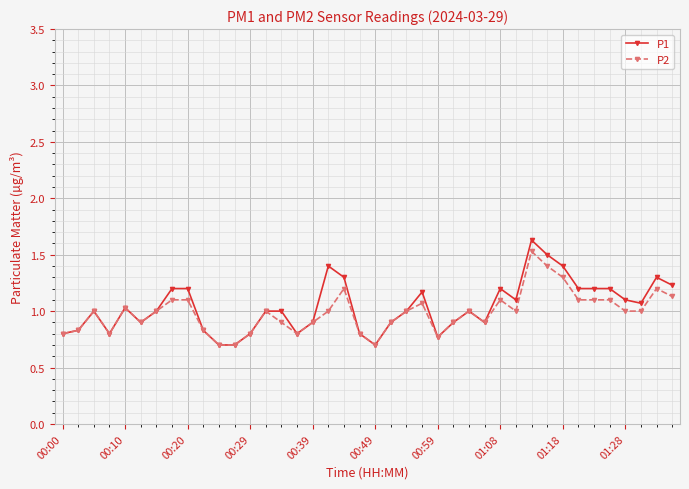

What is the minimum value shown in the chart?

0.7